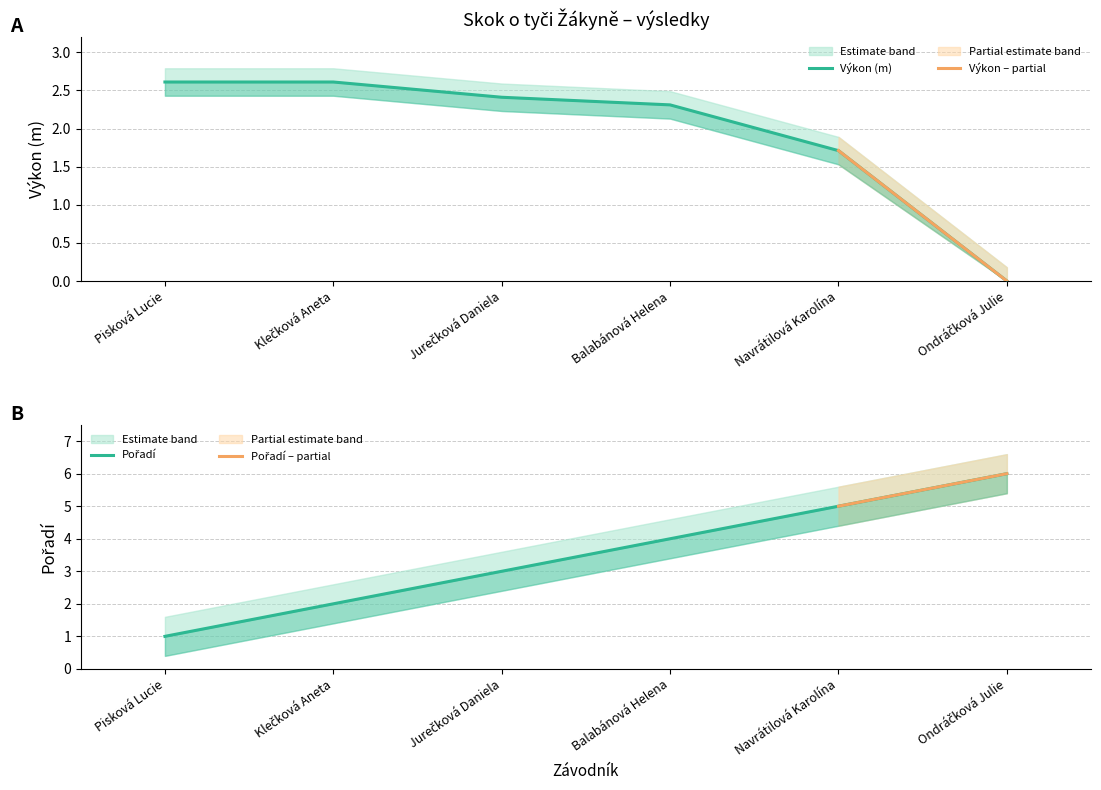

What is the difference between the Pořadí values at Ondráčková Julie and Navrátilová Karolína?

1.0